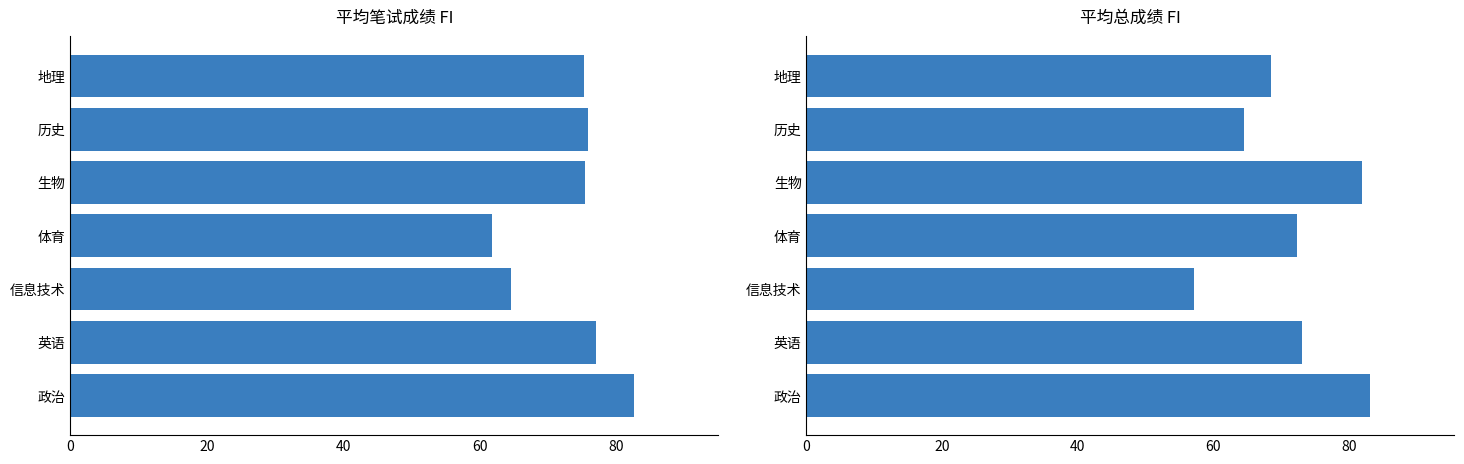

Is the value of 平均总成绩 at 政治 greater than the value of 平均笔试成绩 at 地理?

Yes